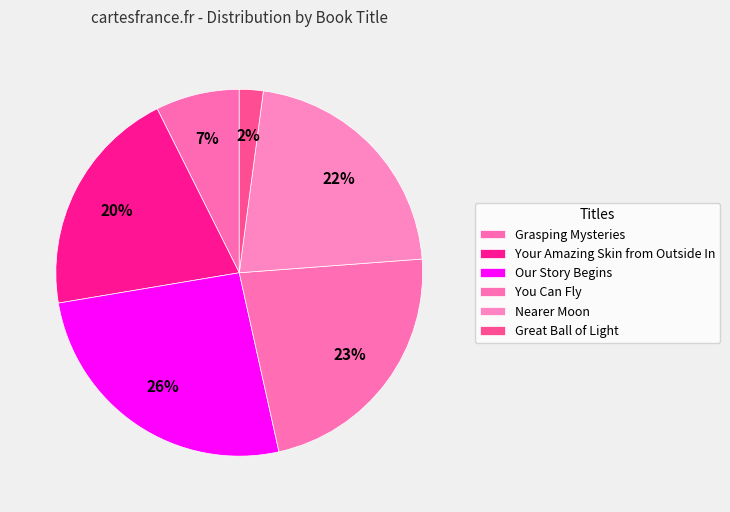

Rank the categories by value from highest to lowest.

Our Story Begins, You Can Fly, Nearer Moon, Your Amazing Skin from Outside In, Grasping Mysteries, Great Ball of Light